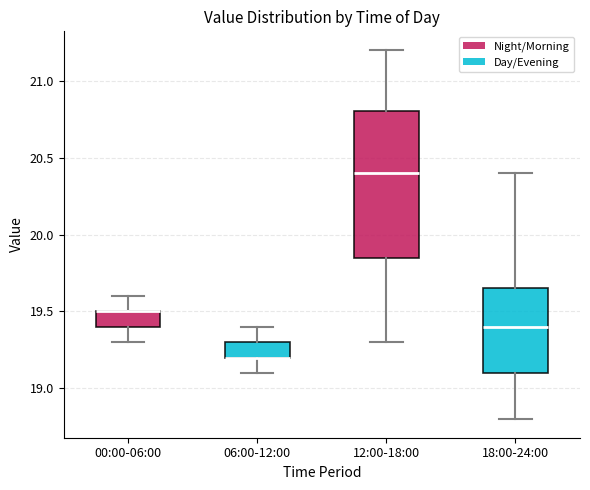

Reading left to right, read every box against the y-axis: the position of its median line, the range the box covers, and the ends of its whiskers. The values are not printed on the chart, so give them approximately, as read against the axis.

00:00-06:00: median 19.50 (drawn on the box's upper edge), box 19.40 to 19.50, whiskers 19.30 to 19.60
06:00-12:00: median 19.20 (drawn on the box's lower edge), box 19.20 to 19.30, whiskers 19.10 to 19.40
12:00-18:00: median 20.40, box 19.85 to 20.80, whiskers 19.30 to 21.20
18:00-24:00: median 19.40, box 19.10 to 19.65, whiskers 18.80 to 20.40